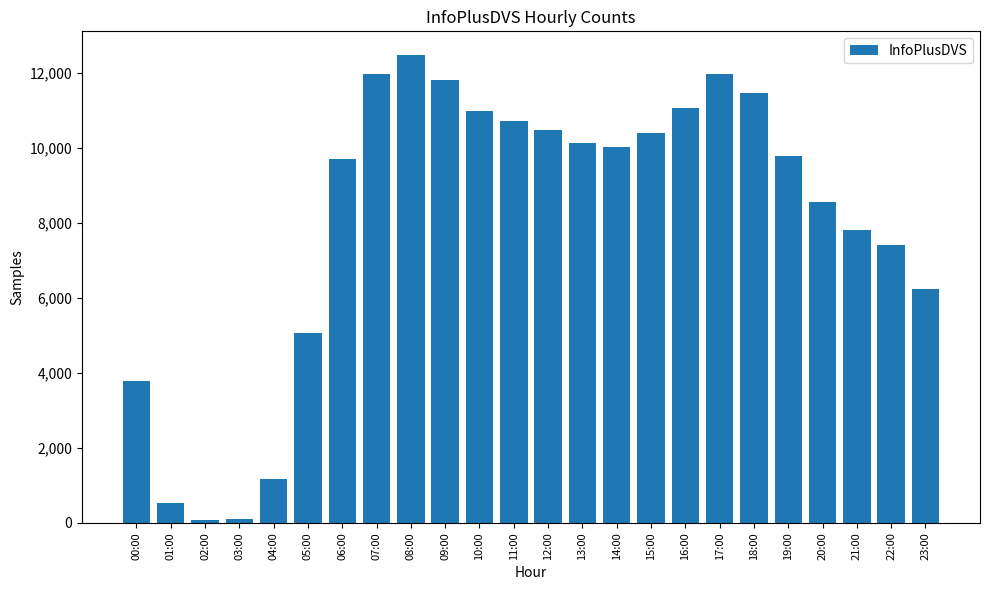

What is the sum of the values at 13:00 and 00:00?

13940